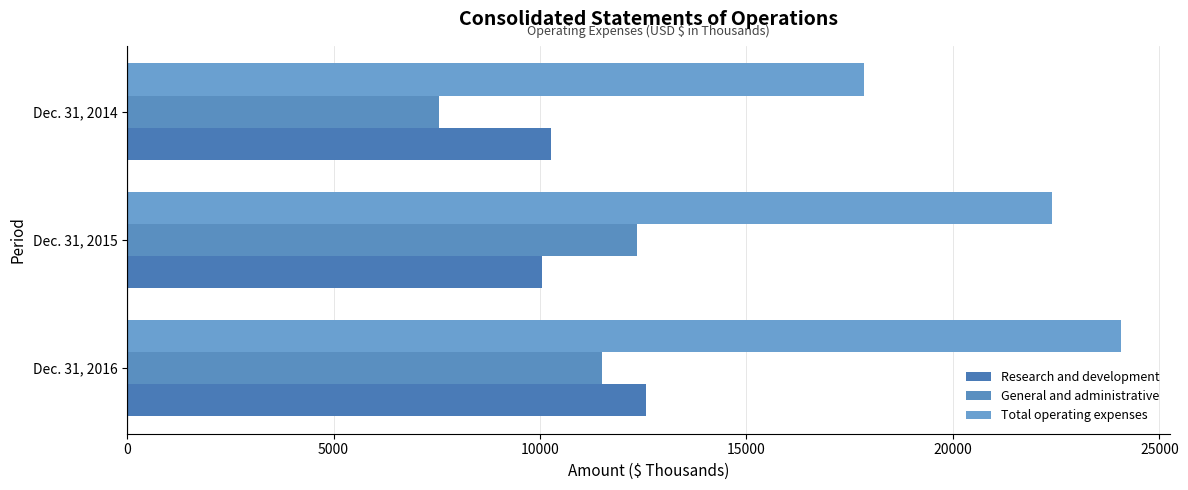

Which series has the largest range (max minus min)?

Total operating expenses